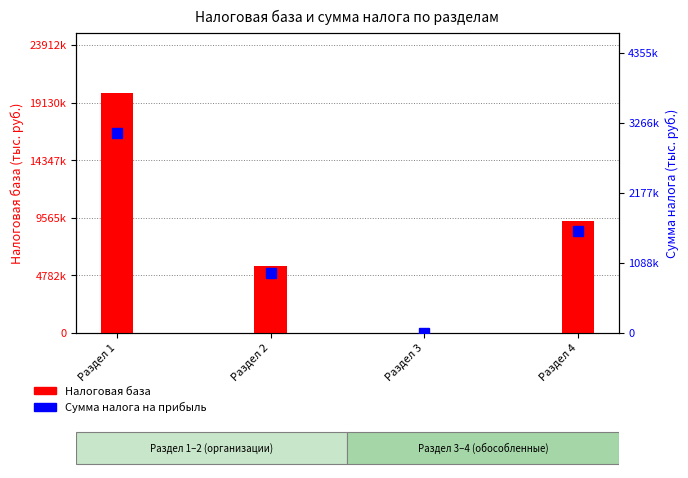

Reading left to right, list all the values displayed in this chart.

Налоговая база: 19927127	5527633	4970	9307667
Сумма налога на прибыль: 3111149	939697	845	1582303